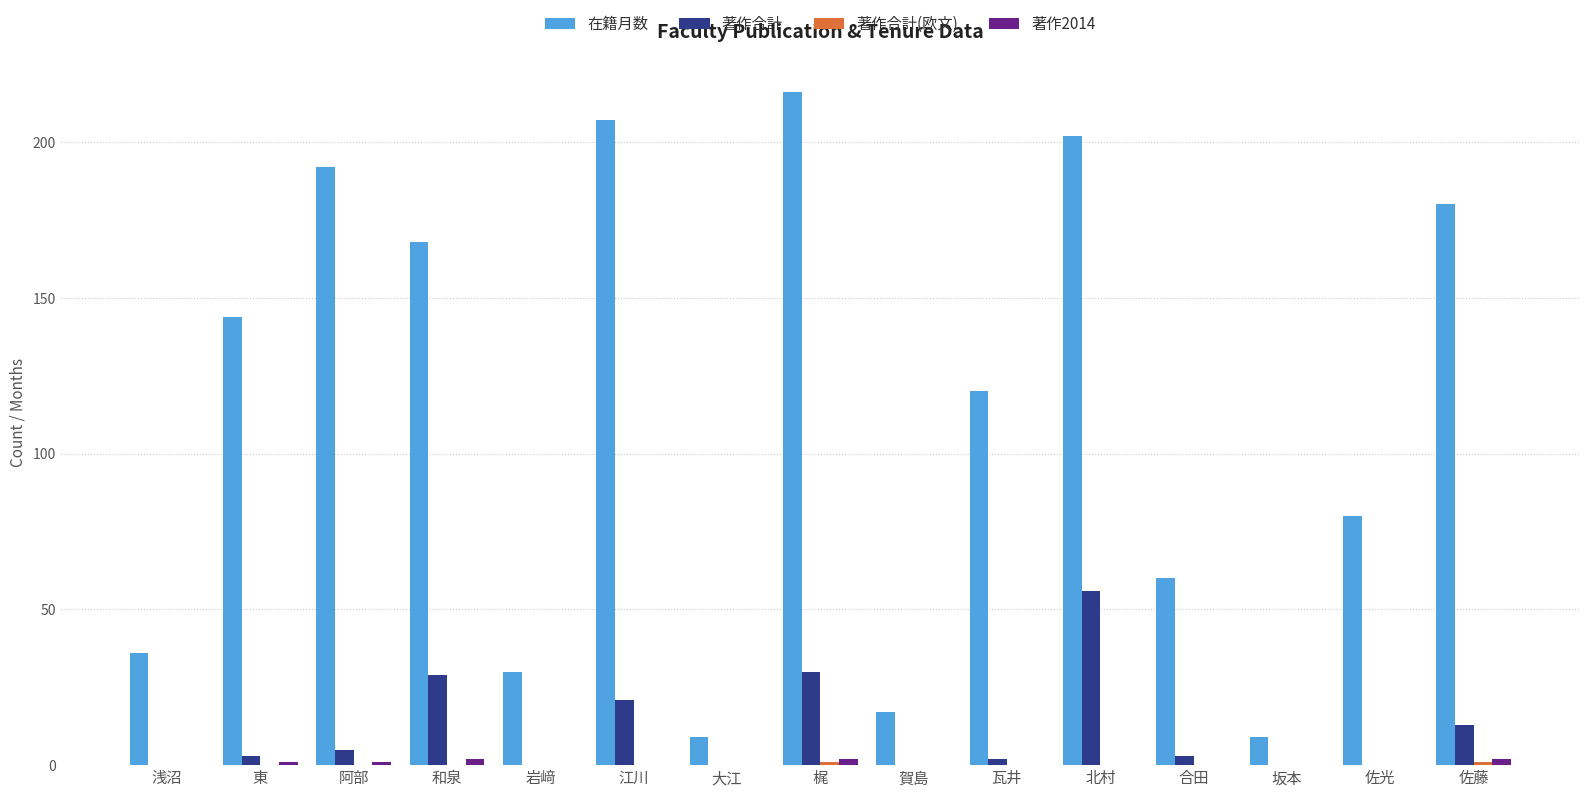

What is the maximum value shown in the chart?

216